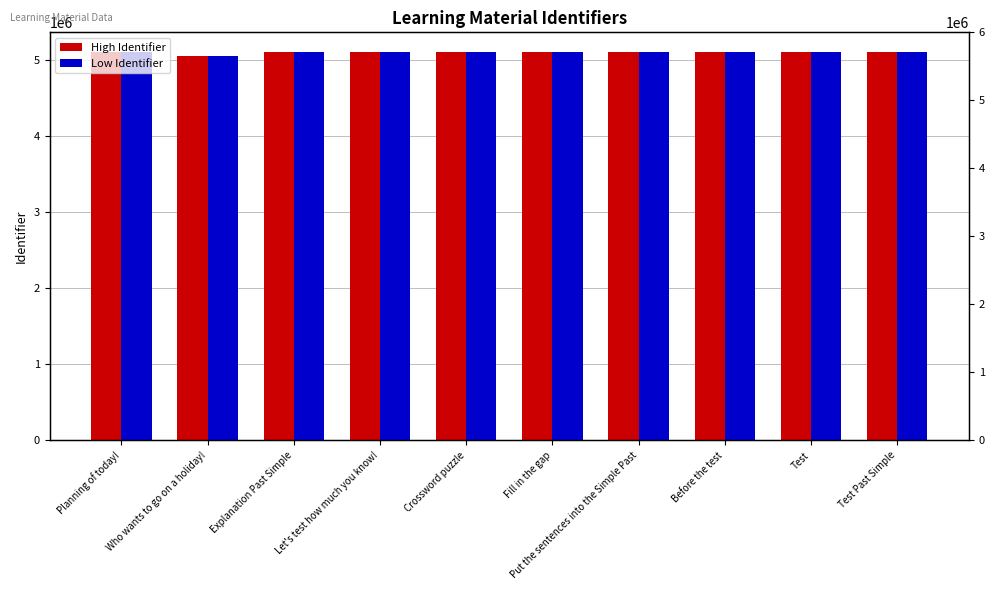

Between Planning of today! and Test Past Simple, which series saw the biggest shift?

High Identifier